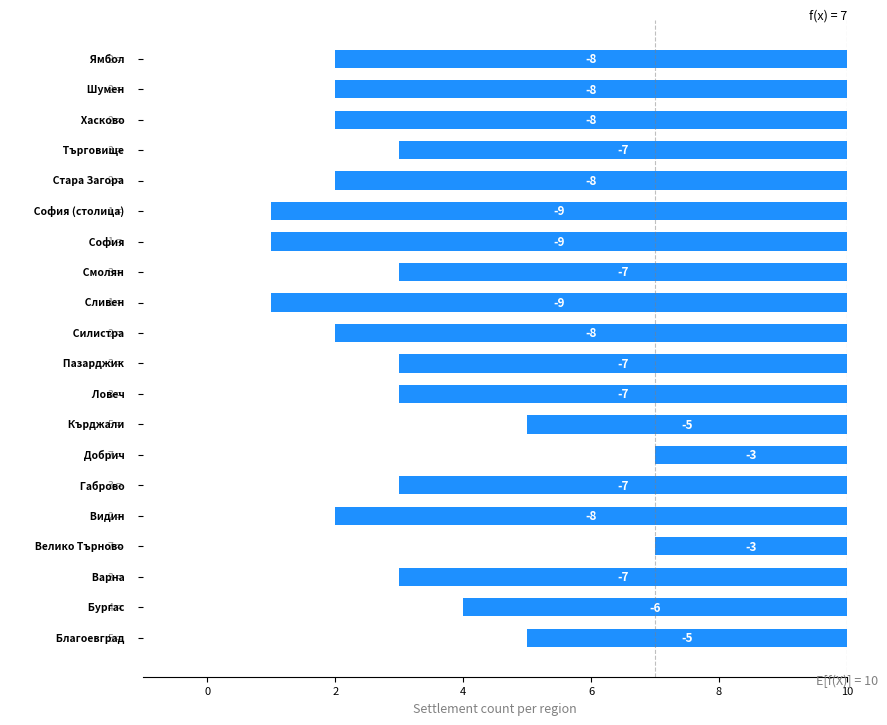

What is the difference between the maximum and minimum values?

6